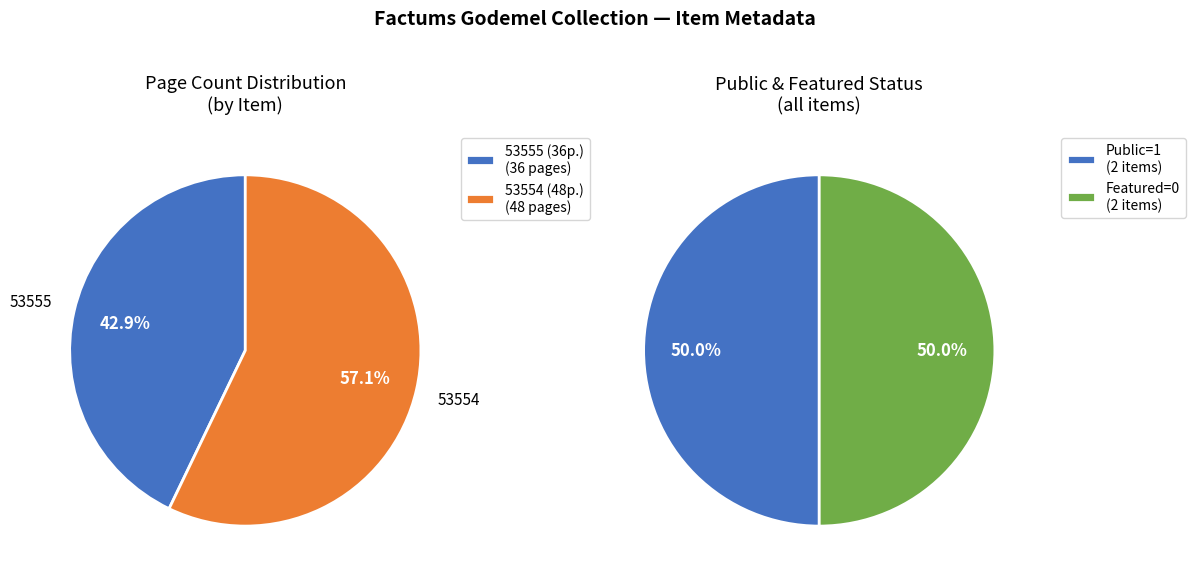

How many segments does this pie chart have?

2